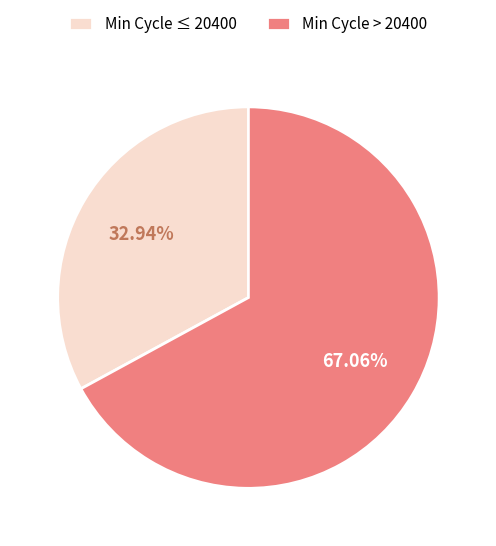

Which slice is the smallest?

Min Cycle ≤ 20400